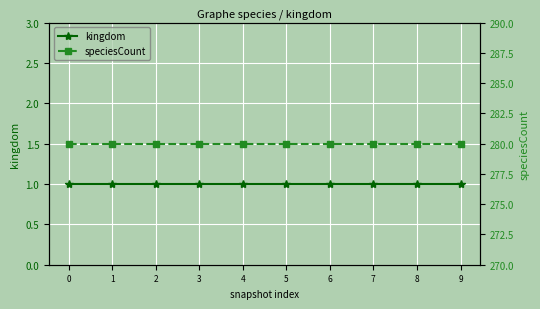

Reading left to right, transcribe all the data shown in this chart.

kingdom: 1	1	1	1	1	1	1	1	1	1
speciesCount: 280	280	280	280	280	280	280	280	280	280